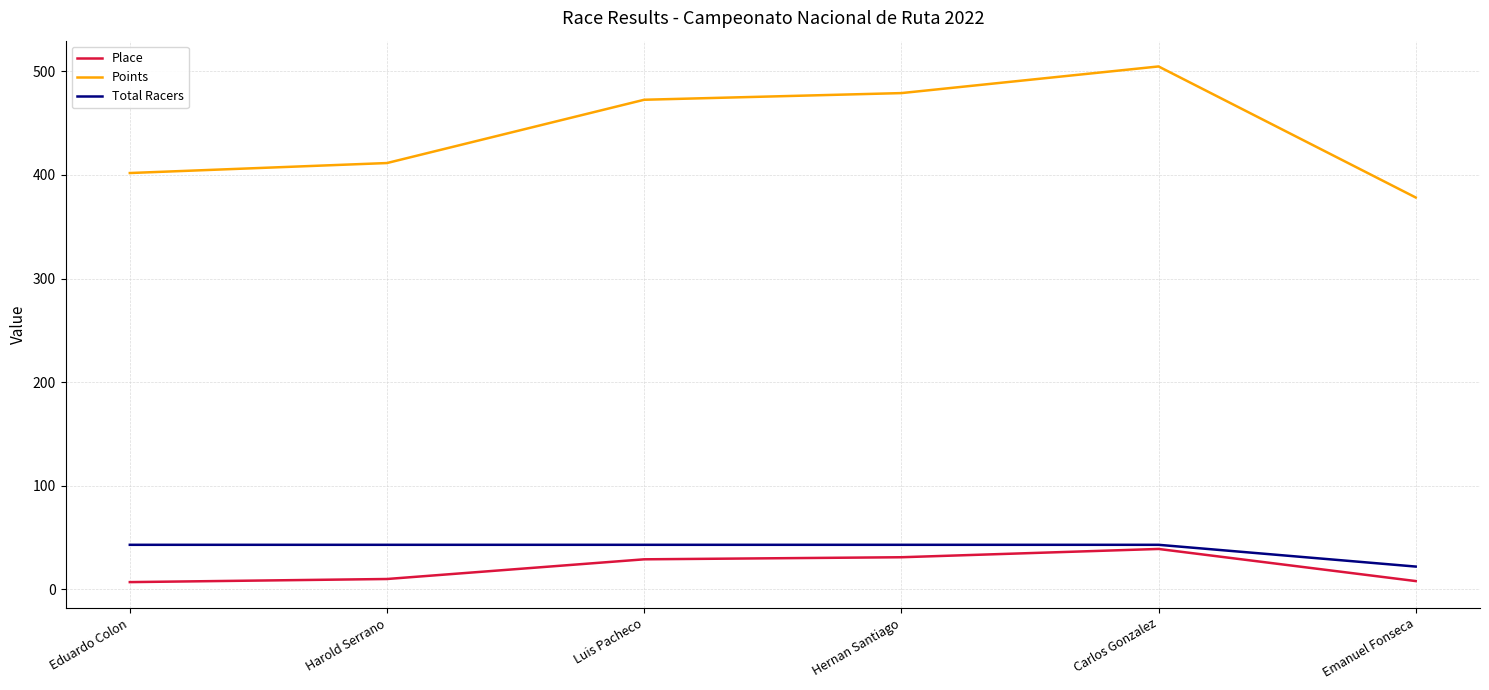

The Points series shows 607.9 at Eduardo Colon. True or false?

False